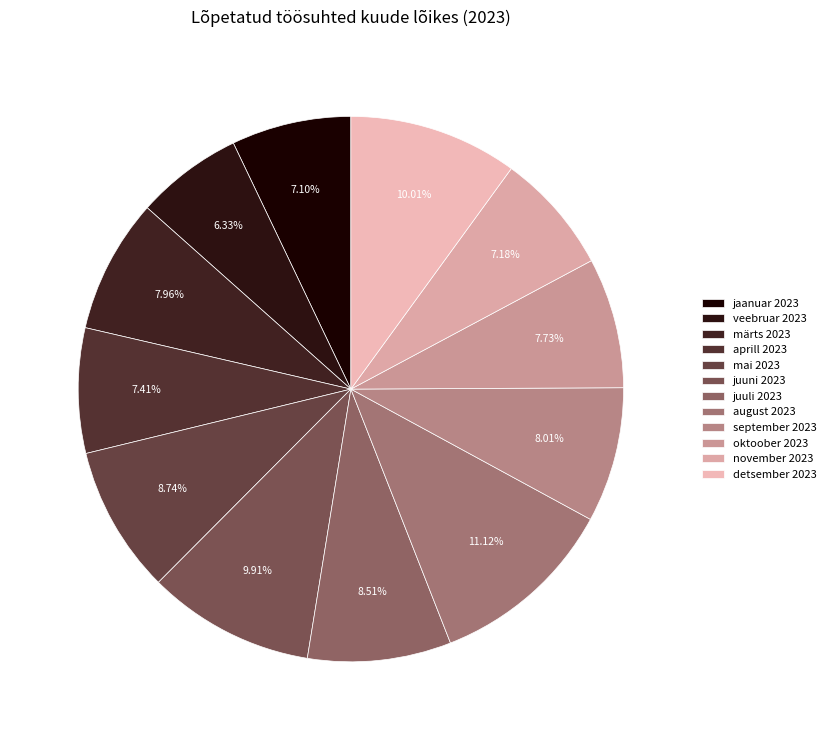

To the nearest percent, what percentage of the pie is august 2023?

11%